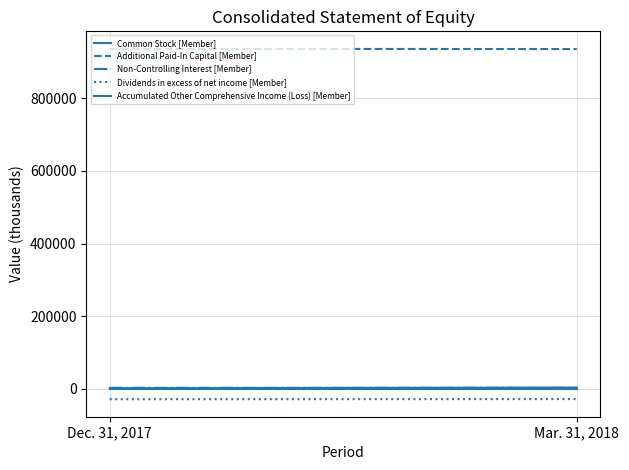

True or false: Non-Controlling Interest [Member] has a value of 1365 at Mar. 31, 2018.

False